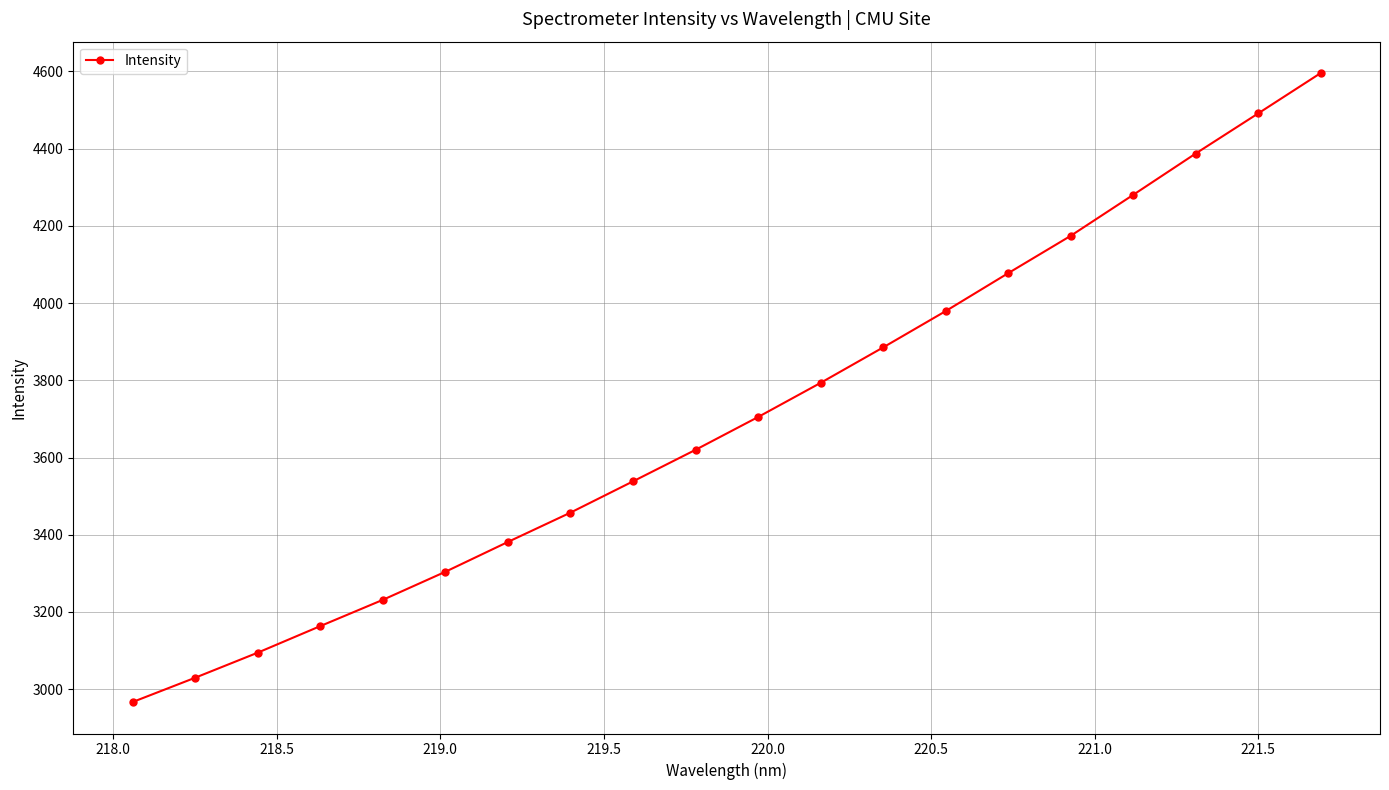

What is the minimum value shown in the chart?

2966.7